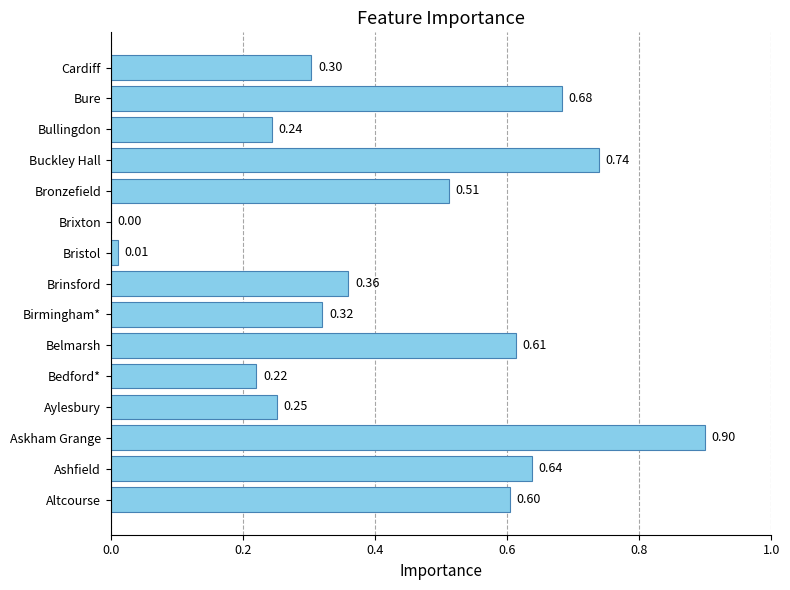

How many values exceed 0?

14